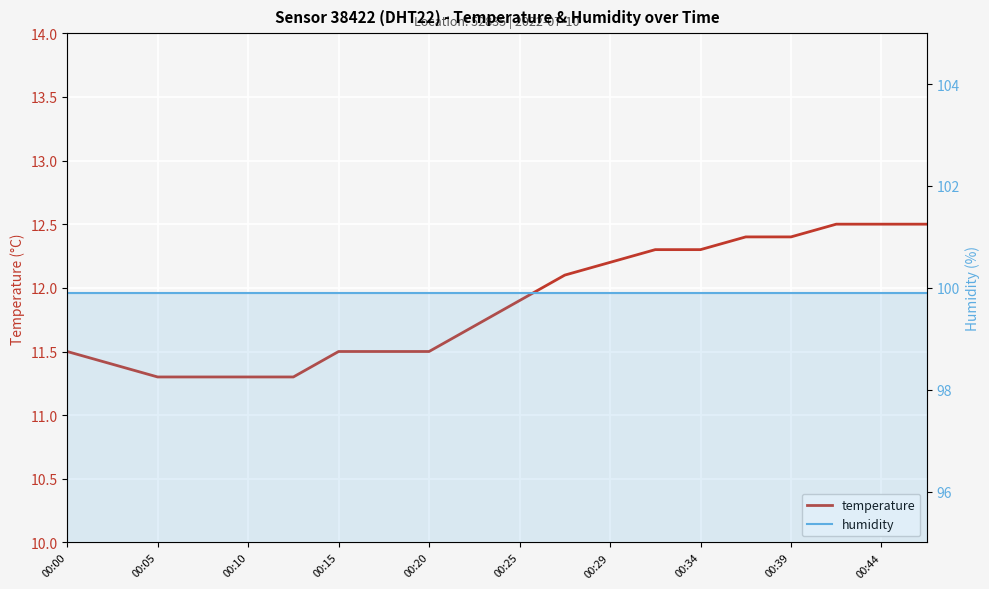

At which label does temperature reach its minimum?

00:05